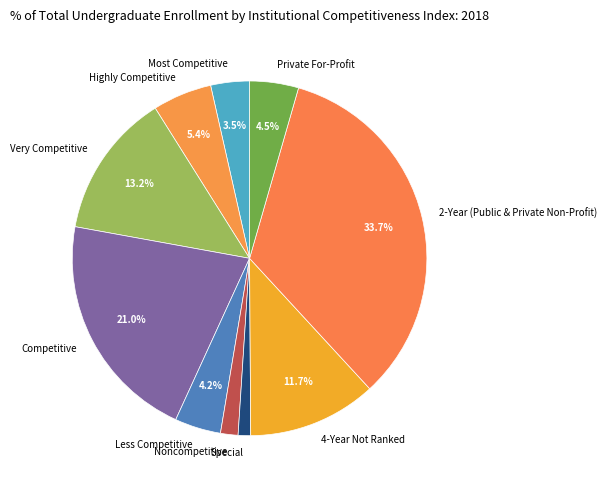

To the nearest percent, what percentage of the pie is 2-Year (Public & Private Non-Profit)?

34%